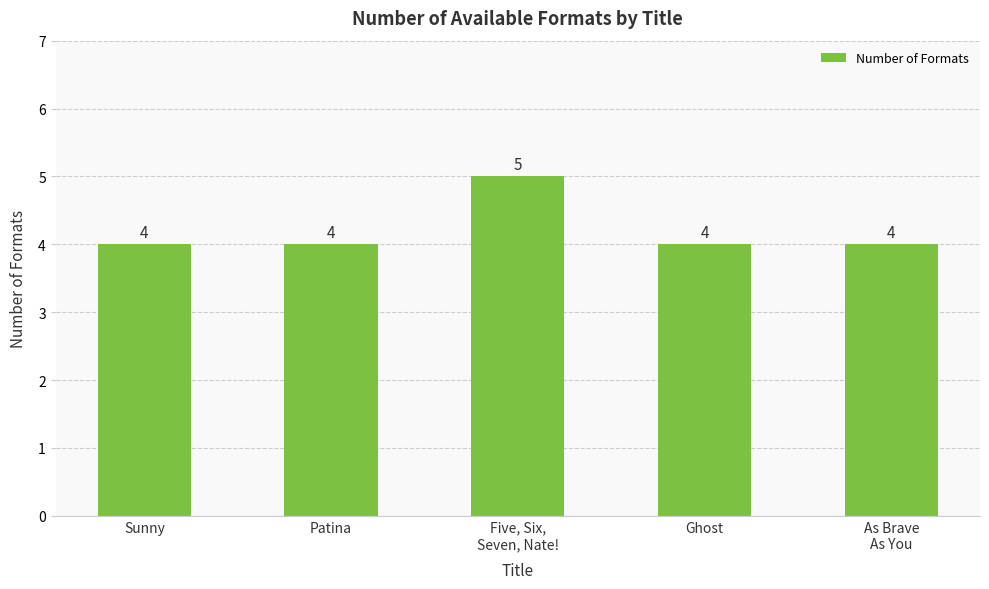

The chart shows a value of 6 at Ghost. True or false?

False